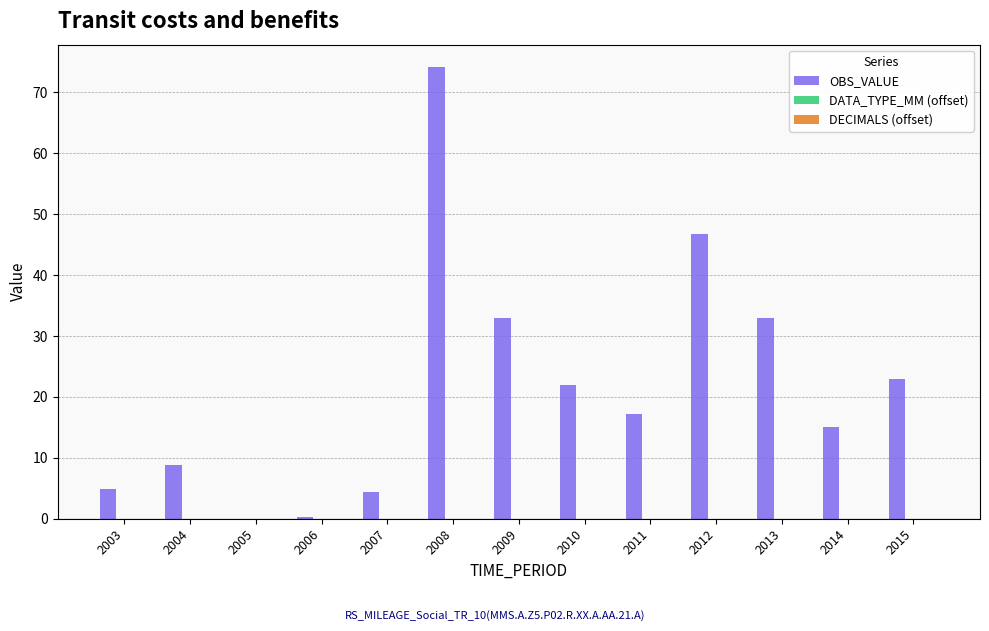

What is the approximate value at 2013?

33.0